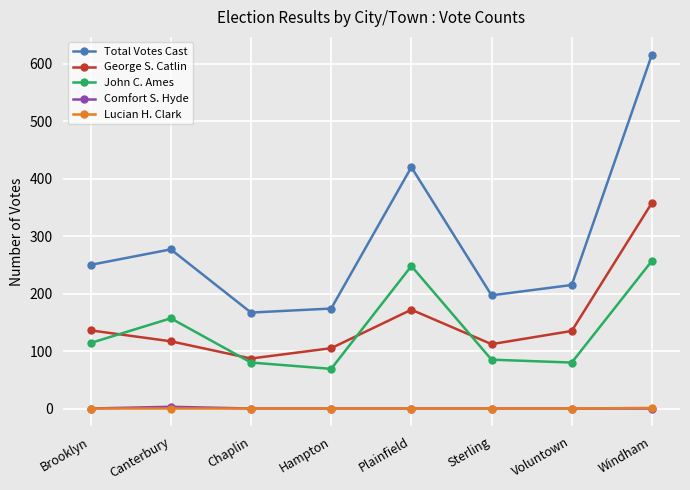

At which category is the sum across all series the highest?

Windham